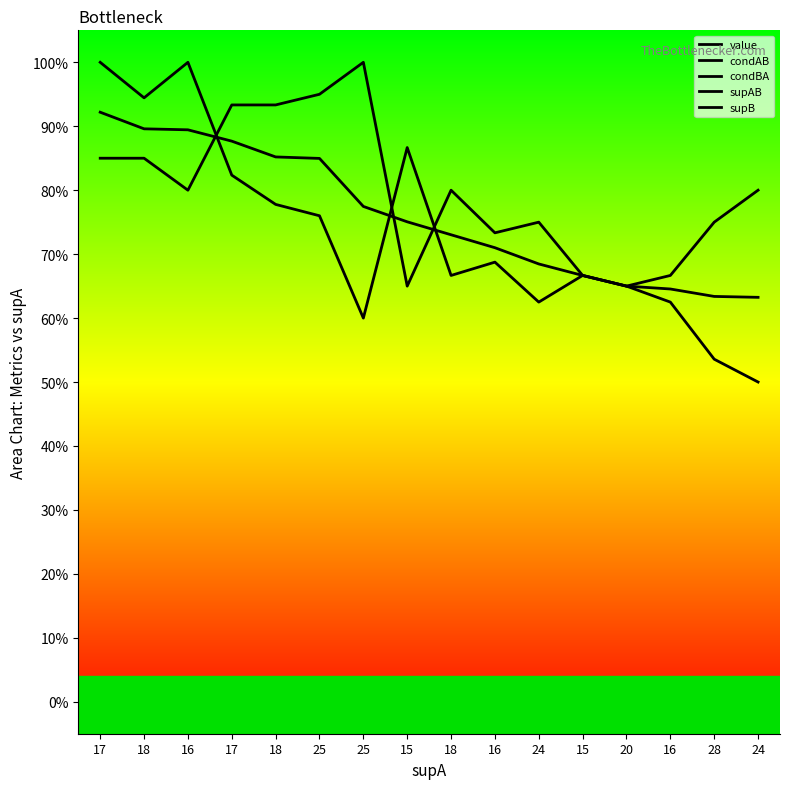

At which label is condBA closest to 0?

15